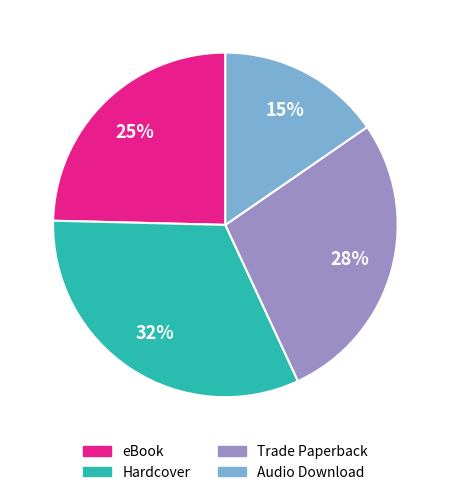

What is the ratio of the value at Trade Paperback to the value at Hardcover?

0.9